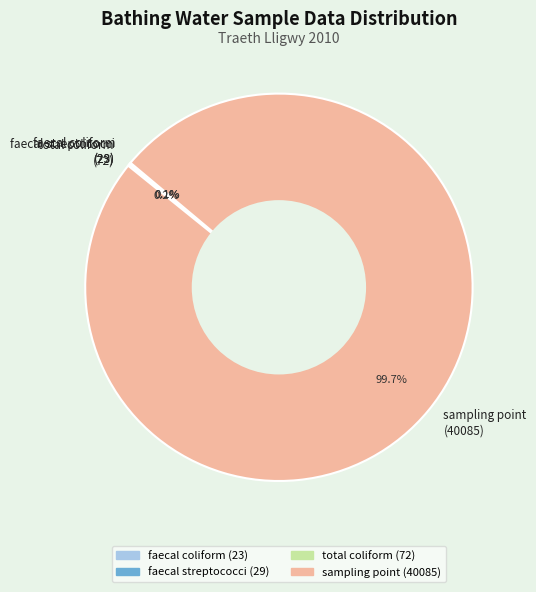

What is the largest slice in the pie chart?

sampling point (40085)